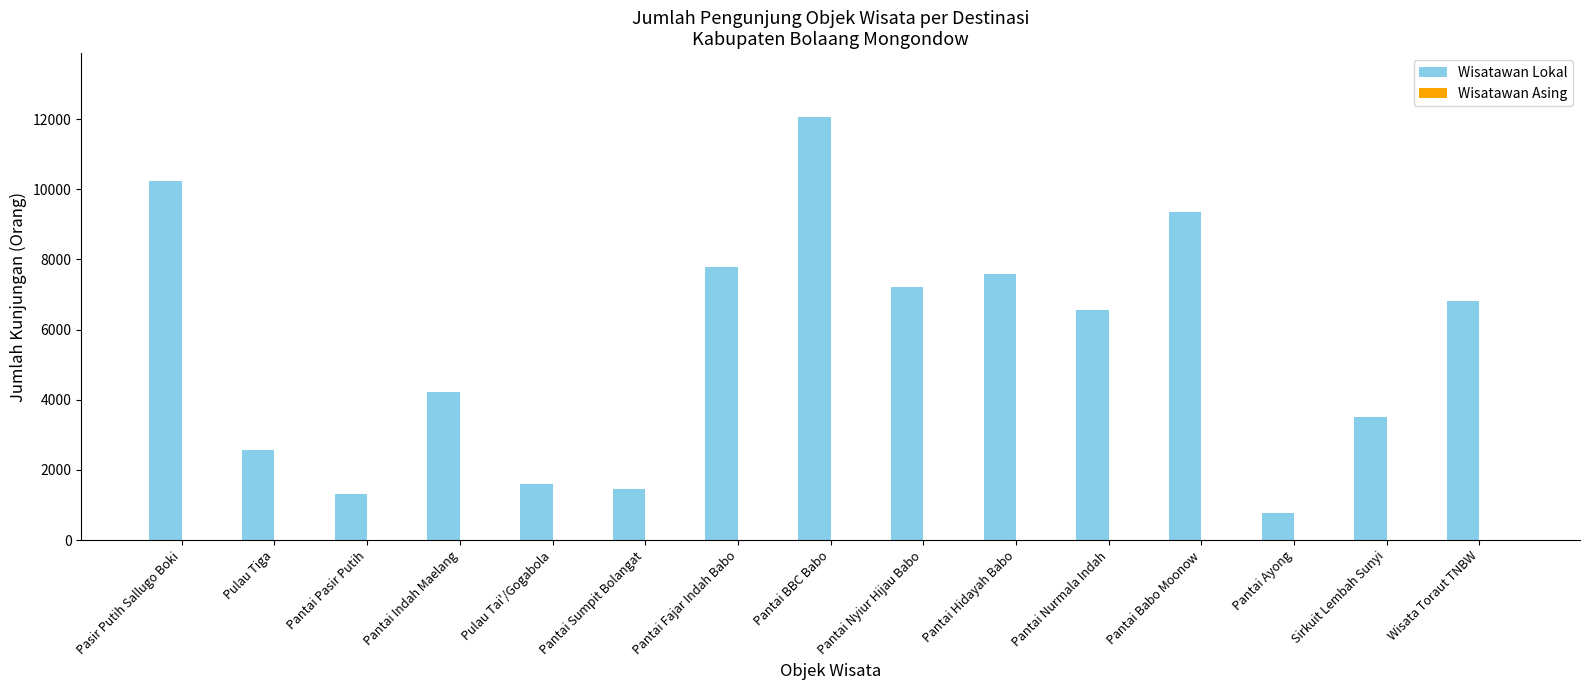

What is the minimum value shown in the chart?

761